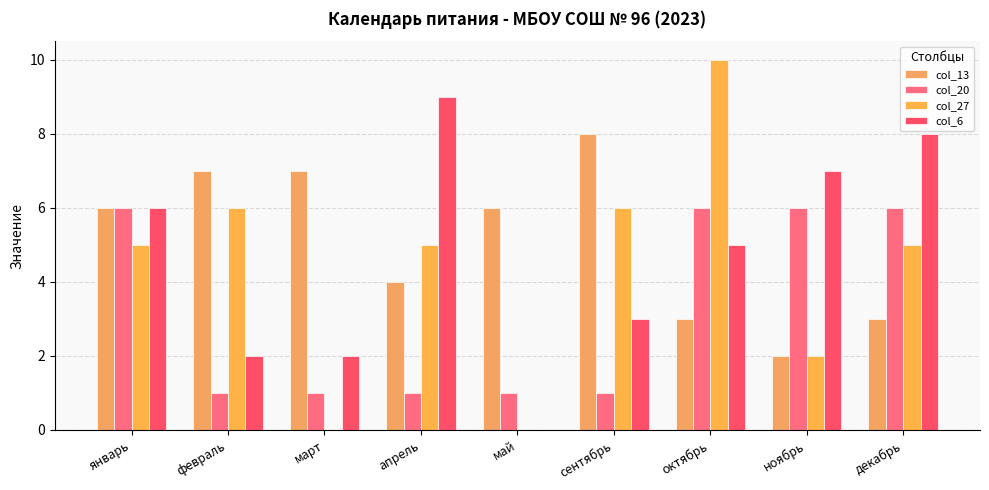

Is it true that col_27 equals 10 at октябрь?

True